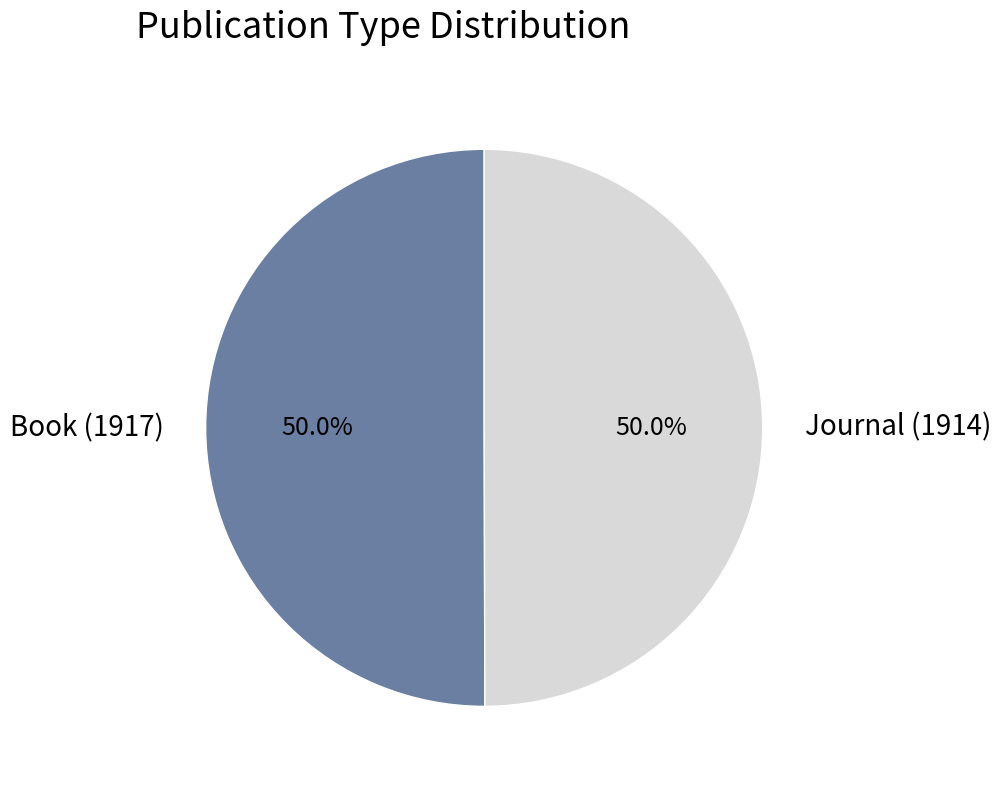

How many segments does this pie chart have?

2